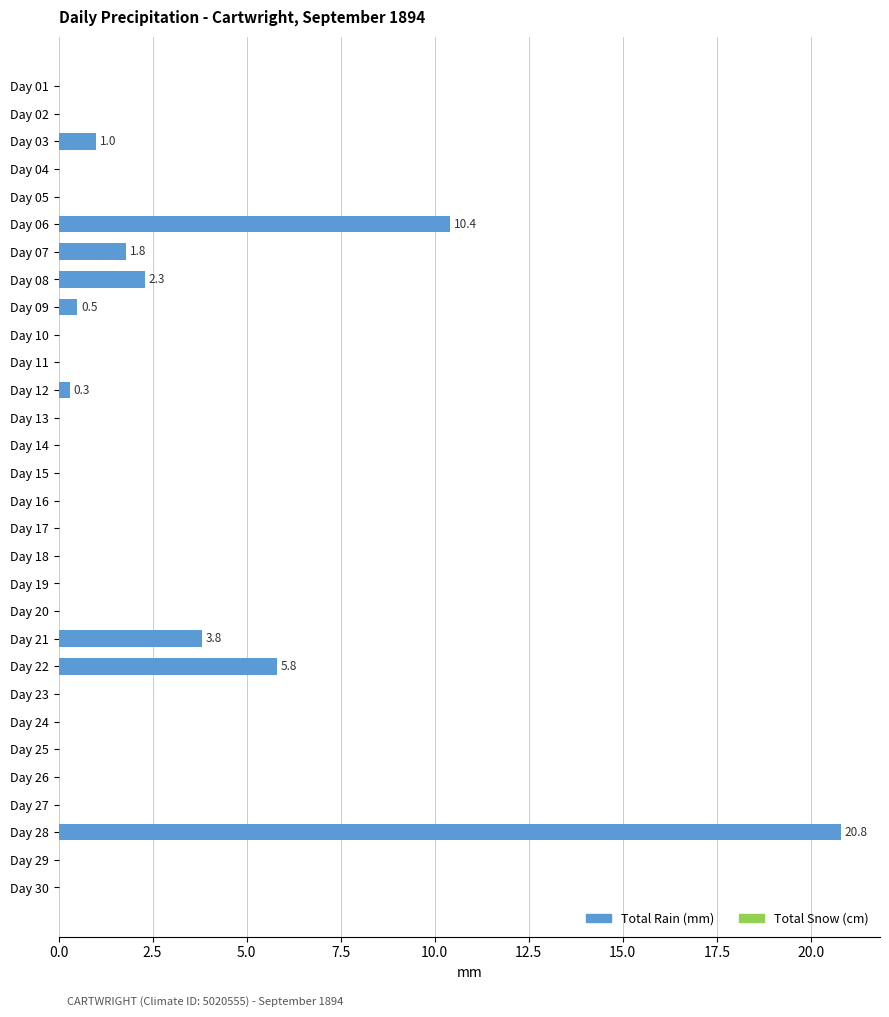

Reading top to bottom, transcribe all the data shown in this chart.

Day 01=0.0	Day 02=0.0	Day 03=1.0	Day 04=0.0	Day 05=0.0	Day 06=10.4	Day 07=1.8	Day 08=2.3	Day 09=0.5	Day 10=0.0	Day 11=0.0	Day 12=0.3	Day 13=0.0	Day 14=0.0	Day 15=0.0	Day 16=0.0	Day 17=0.0	Day 18=0.0	Day 19=0.0	Day 20=0.0	Day 21=3.8	Day 22=5.8	Day 23=0.0	Day 24=0.0	Day 25=0.0	Day 26=0.0	Day 27=0.0	Day 28=20.8	Day 29=0.0	Day 30=0.0